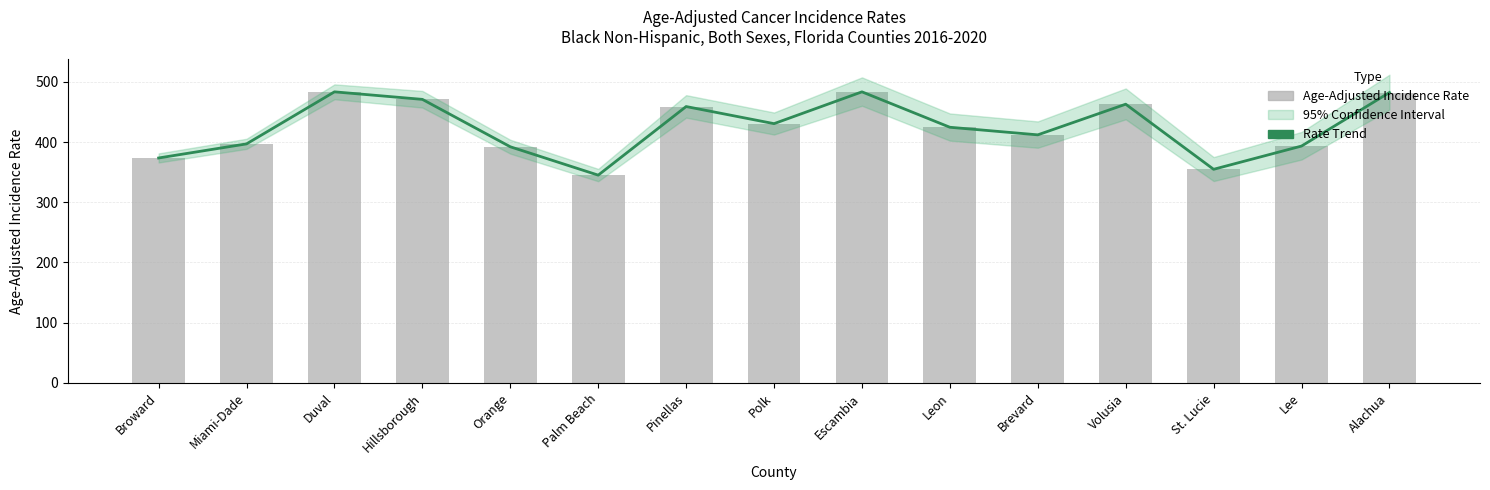

Reading right to left, transcribe all the data shown in this chart.

Rate Trend: Alachua=482.2	Lee=393.3	St. Lucie=354.7	Volusia=462.8	Brevard=411.9	Leon=424.5	Escambia=483.3	Polk=430.5	Pinellas=458.9	Palm Beach=345.0	Orange=392.1	Hillsborough=470.8	Duval=483.3	Miami-Dade=396.9	Broward=373.5
Age-Adjusted Incidence Rate: Alachua=482.2	Lee=393.3	St. Lucie=354.7	Volusia=462.8	Brevard=411.9	Leon=424.5	Escambia=483.3	Polk=430.5	Pinellas=458.9	Palm Beach=345.0	Orange=392.1	Hillsborough=470.8	Duval=483.3	Miami-Dade=396.9	Broward=373.5